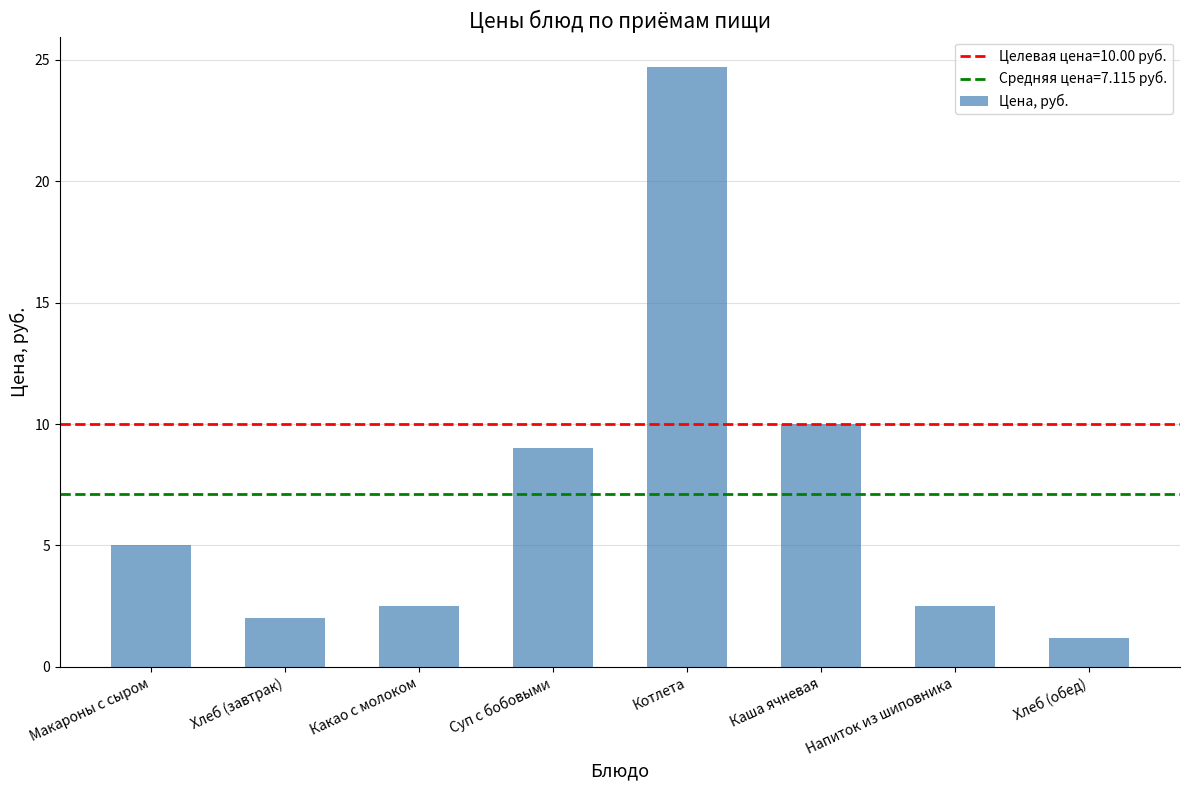

At which label is the value closest to 12?

Каша ячневая